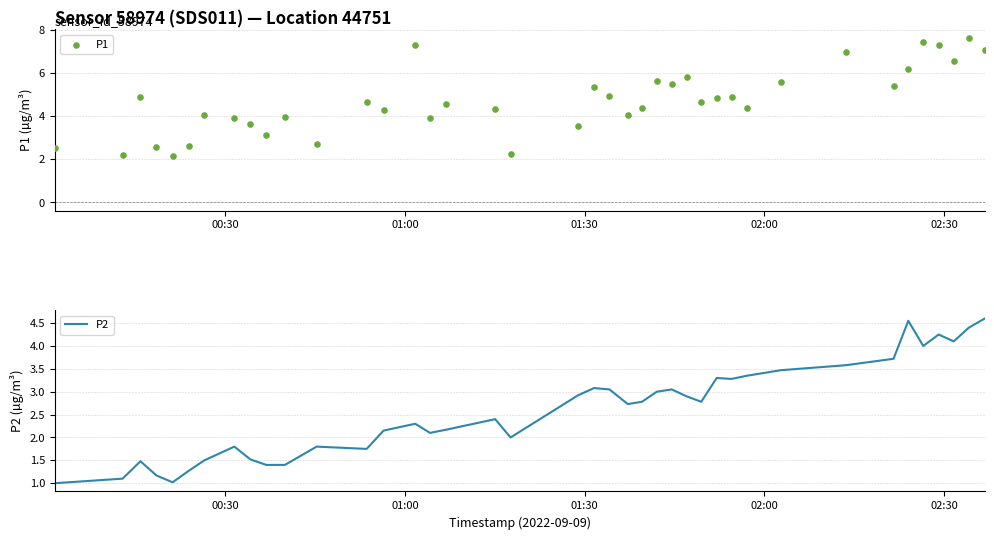

What is the maximum value for P2?

4.6